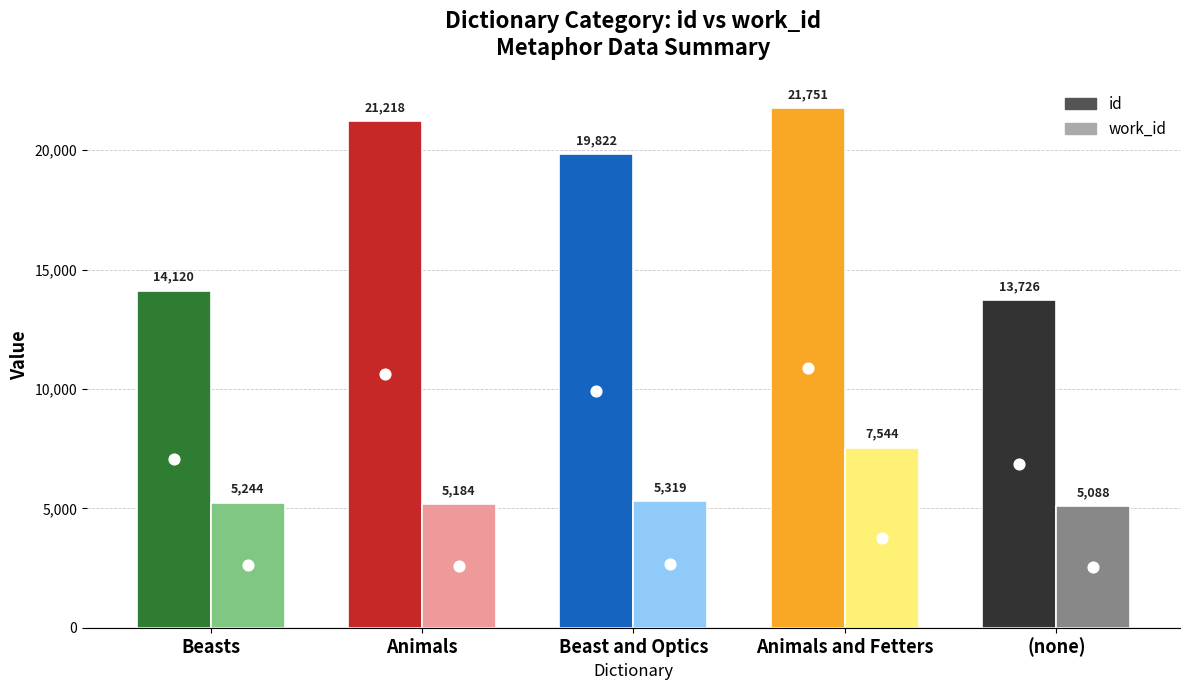

Which series has the largest Y range (max minus min)?

id